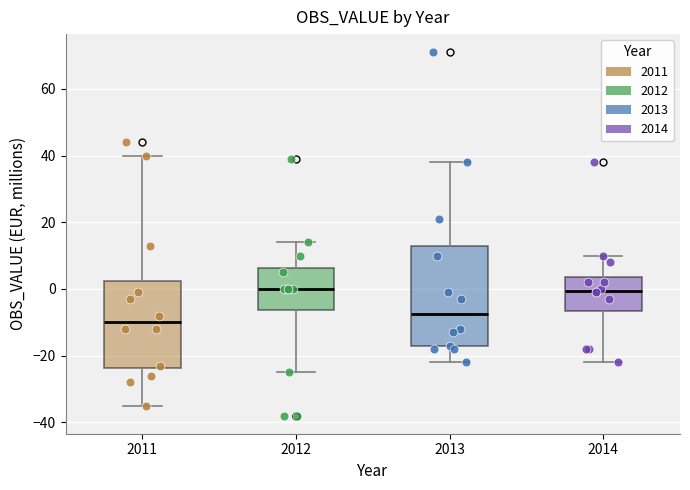

Reading left to right, read every box against the y-axis: the position of its median line, the range the box covers, and the ends of its whiskers. The values are not printed on the chart, so give them approximately, as read against the axis.

2011: median -10, box -24 to 2, whiskers -34 to 40
2012: median 0, box -6 to 6, whiskers -24 to 14
2013: median -8, box -18 to 12, whiskers -22 to 38
2014: median 0, box -6 to 4, whiskers -22 to 10